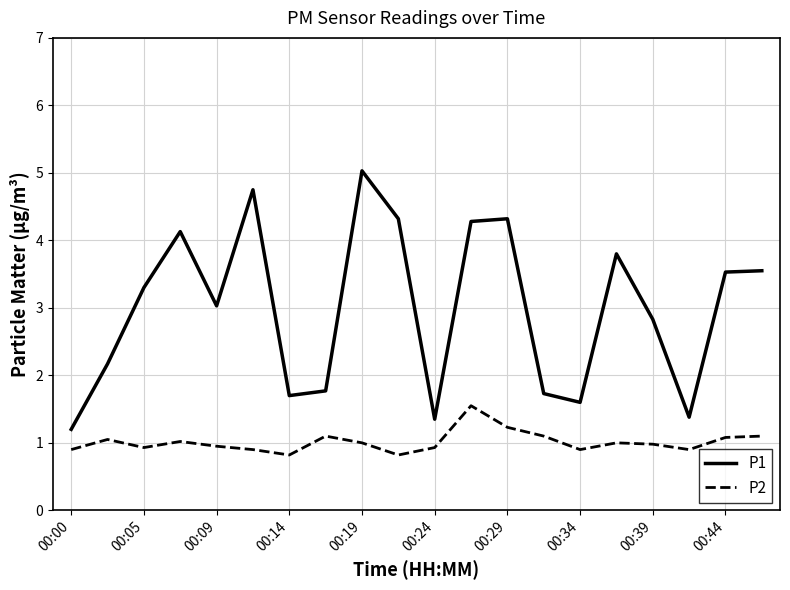

Rank the series by their maximum value, from highest to lowest.

P1, P2